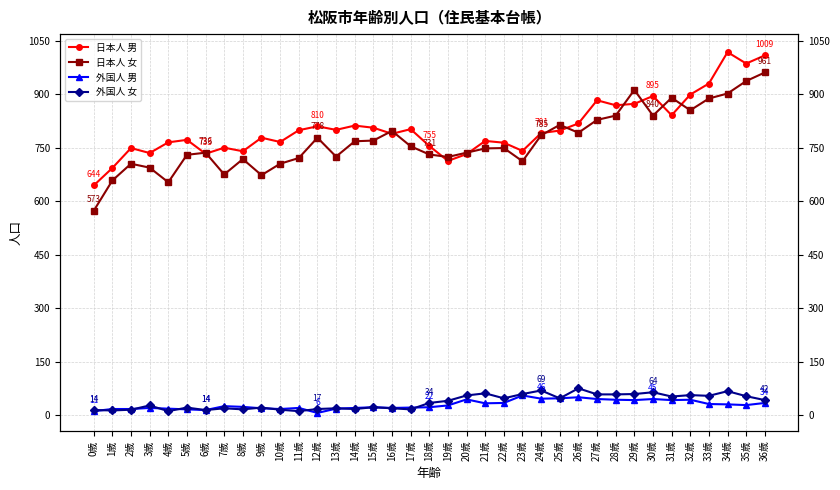

At which label is 外国人 女 closest to 43?

36歳